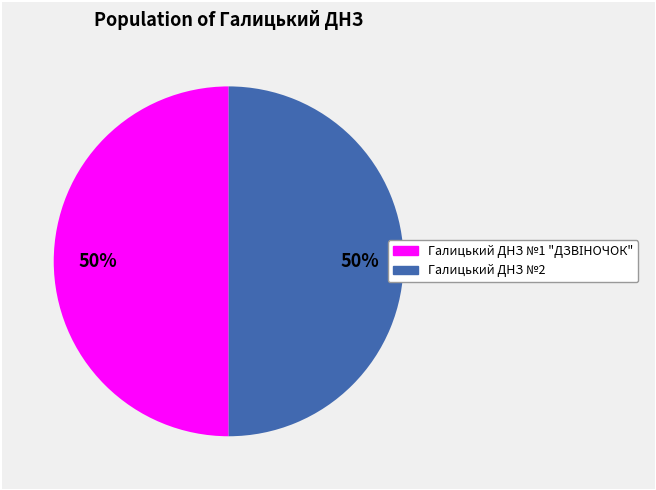

Count the number of slices in the pie.

2